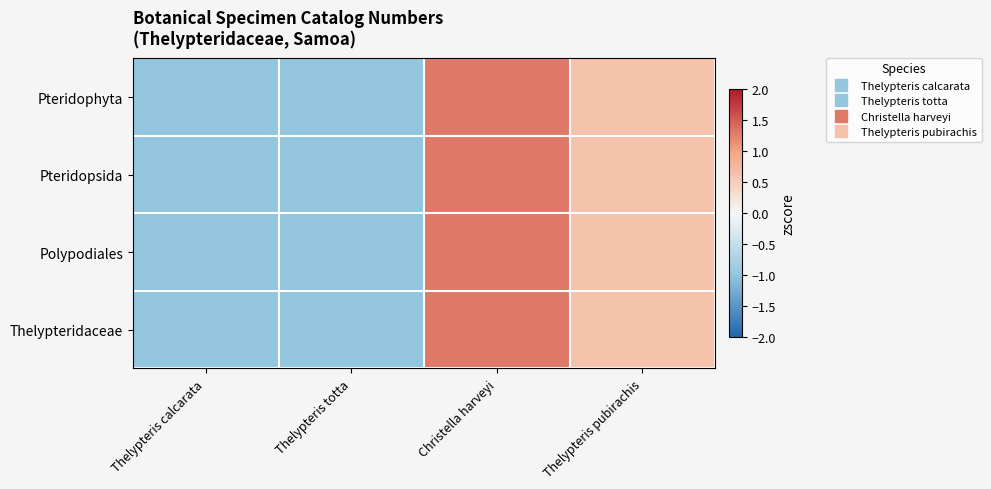

Which series changed the most between Thelypteris totta and Thelypteris pubirachis?

Pteridophyta